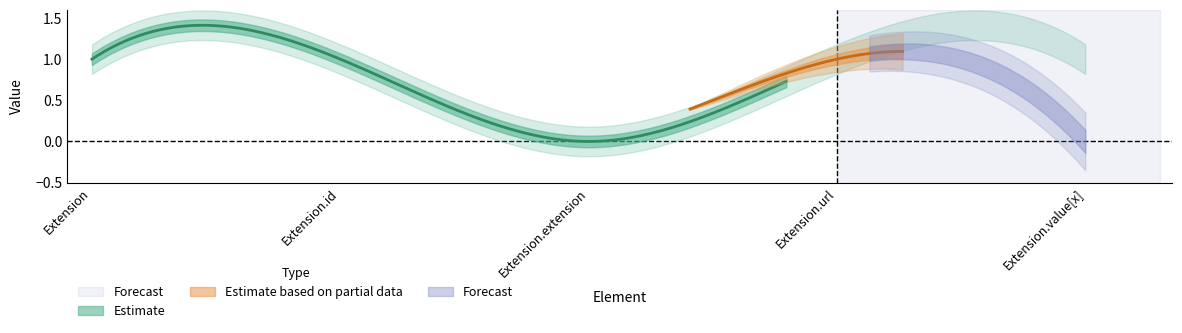

What is the total value across all series at Extension.value[x]?

1